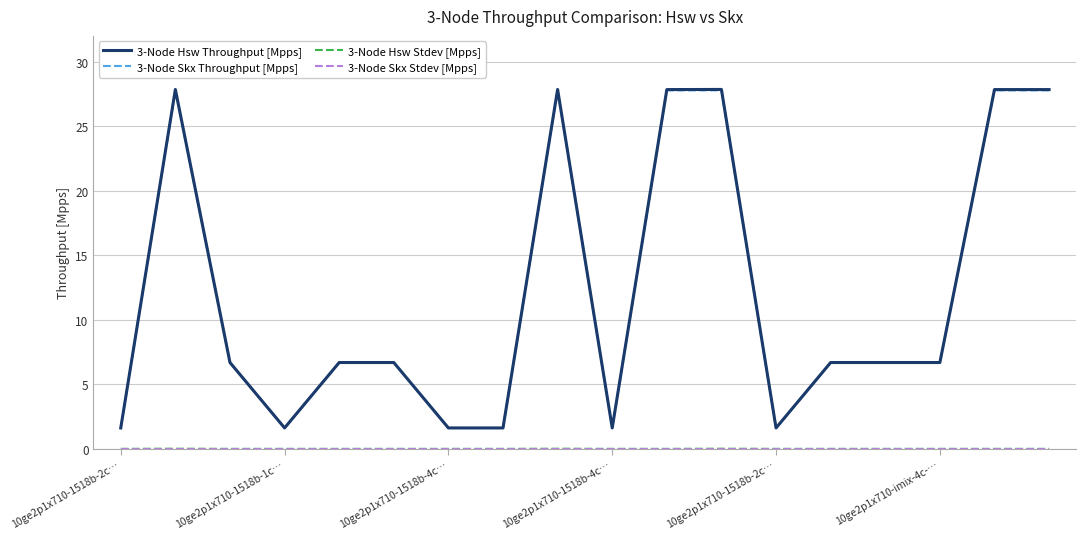

Which series has the largest range (max minus min)?

3-Node Hsw Throughput [Mpps]